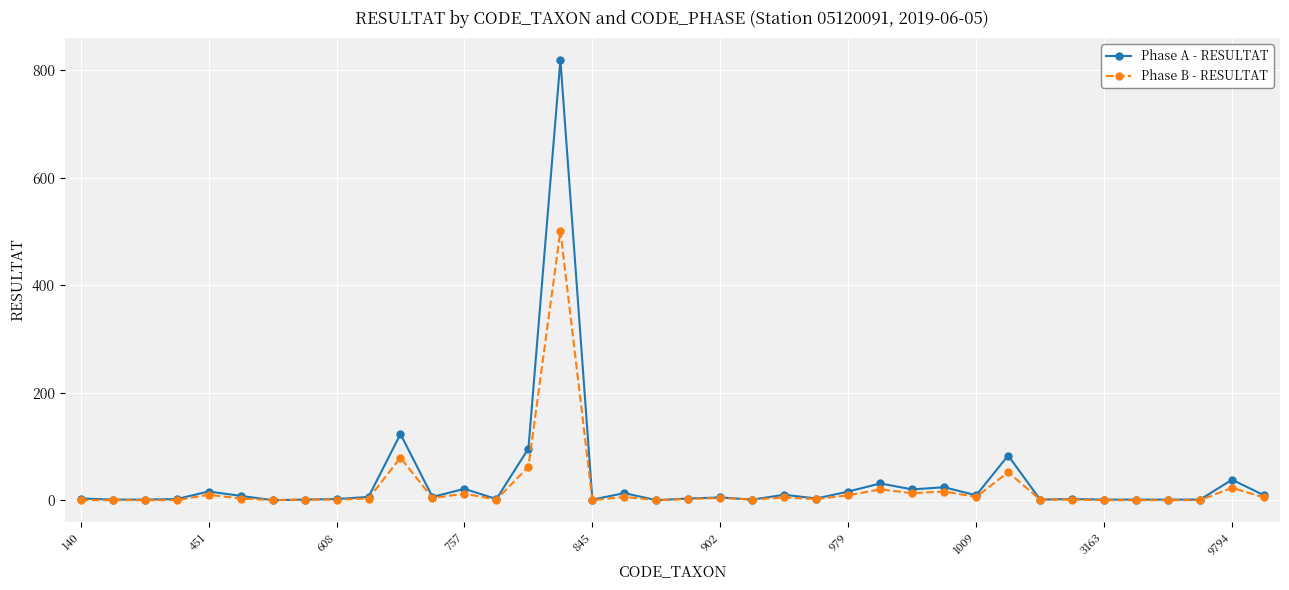

True or false: Phase A - RESULTAT has more than 2 points higher than both neighbors.

True